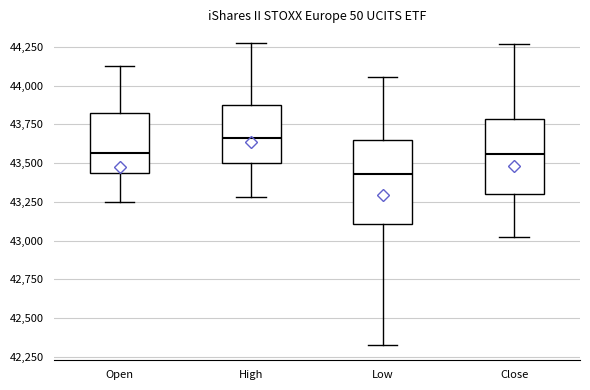

Reading left to right, transcribe this box plot: for each box, give where its median line is, the range the box spans, and where its two whiskers end, as read against the y-axis. The values are not printed on the chart, so give them approximately, as read against the axis.

Open: median 43550, box 43450 to 43800, whiskers 43250 to 44150
High: median 43650, box 43500 to 43900, whiskers 43300 to 44250
Low: median 43450, box 43100 to 43650, whiskers 42300 to 44050
Close: median 43550, box 43300 to 43800, whiskers 43000 to 44250